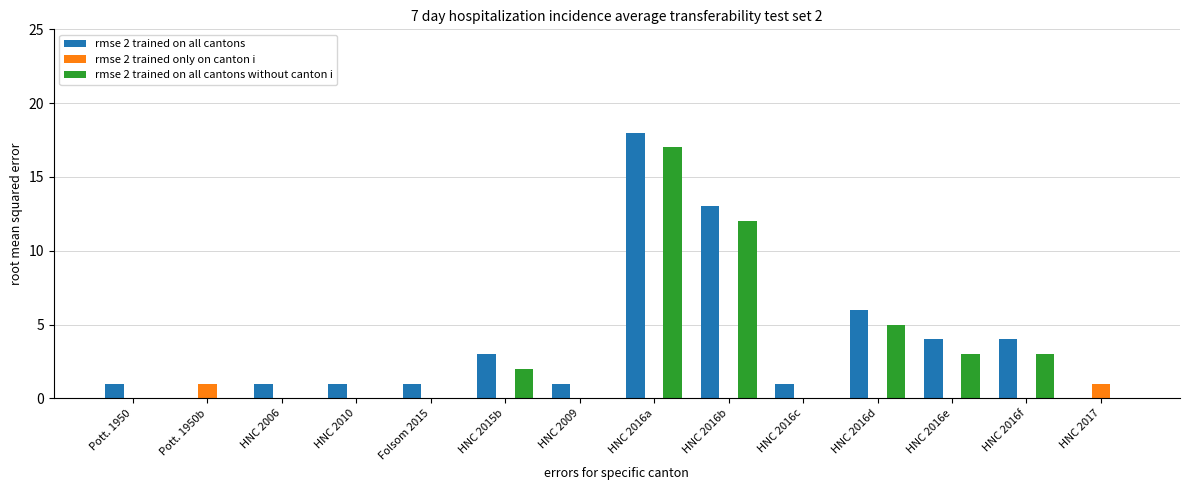

True or false: rmse 2 trained on all cantons has a value of 0 at Pott. 1950b.

True